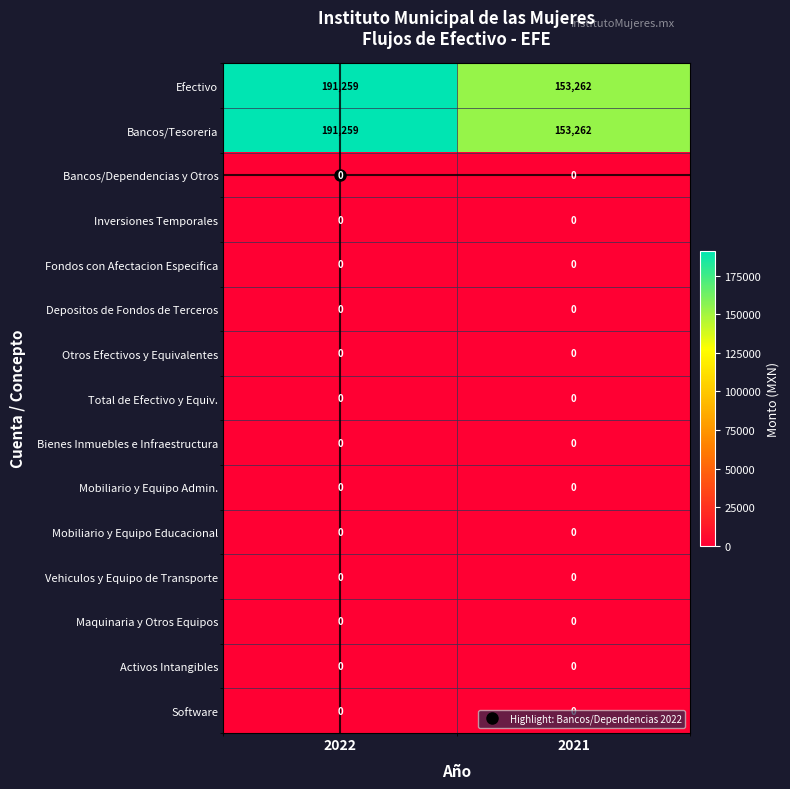

What is the total value across all series at 2022?

382518